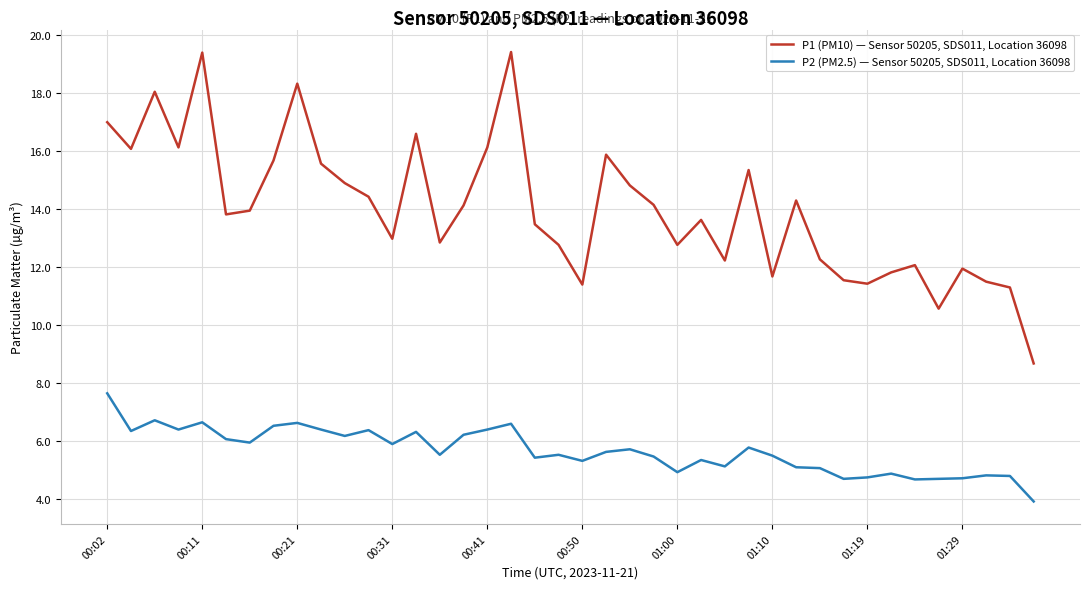

Is this an area chart (filled region under the line)?

No